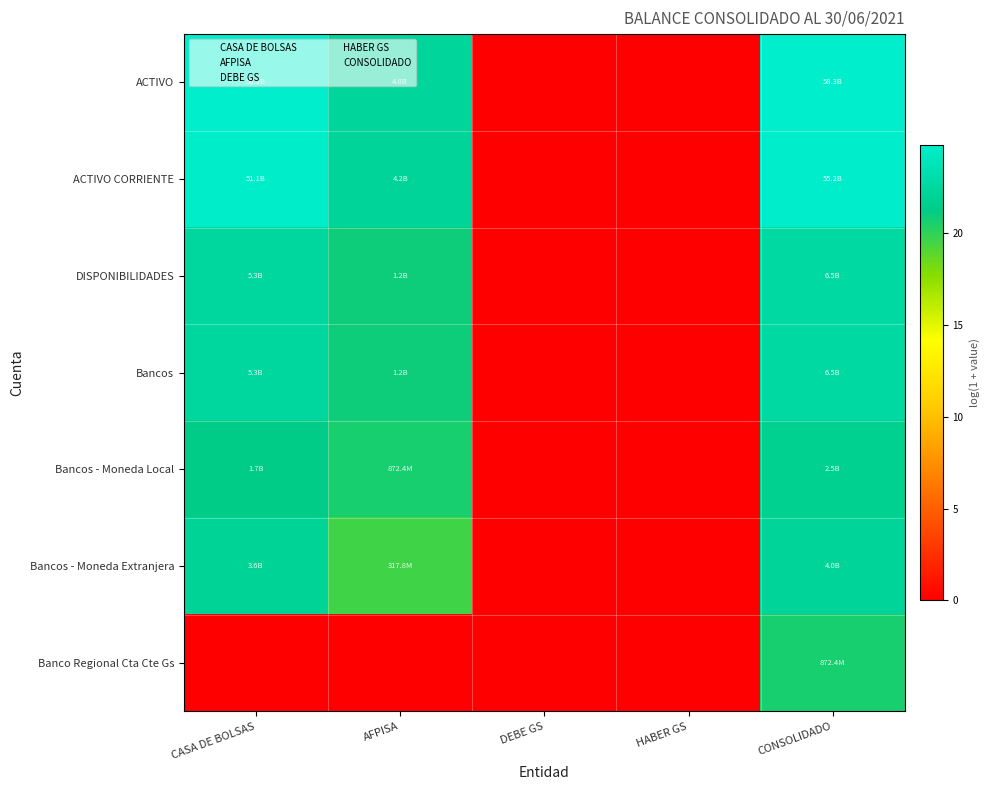

Which label corresponds to the smallest value in the chart?

DEBE GS